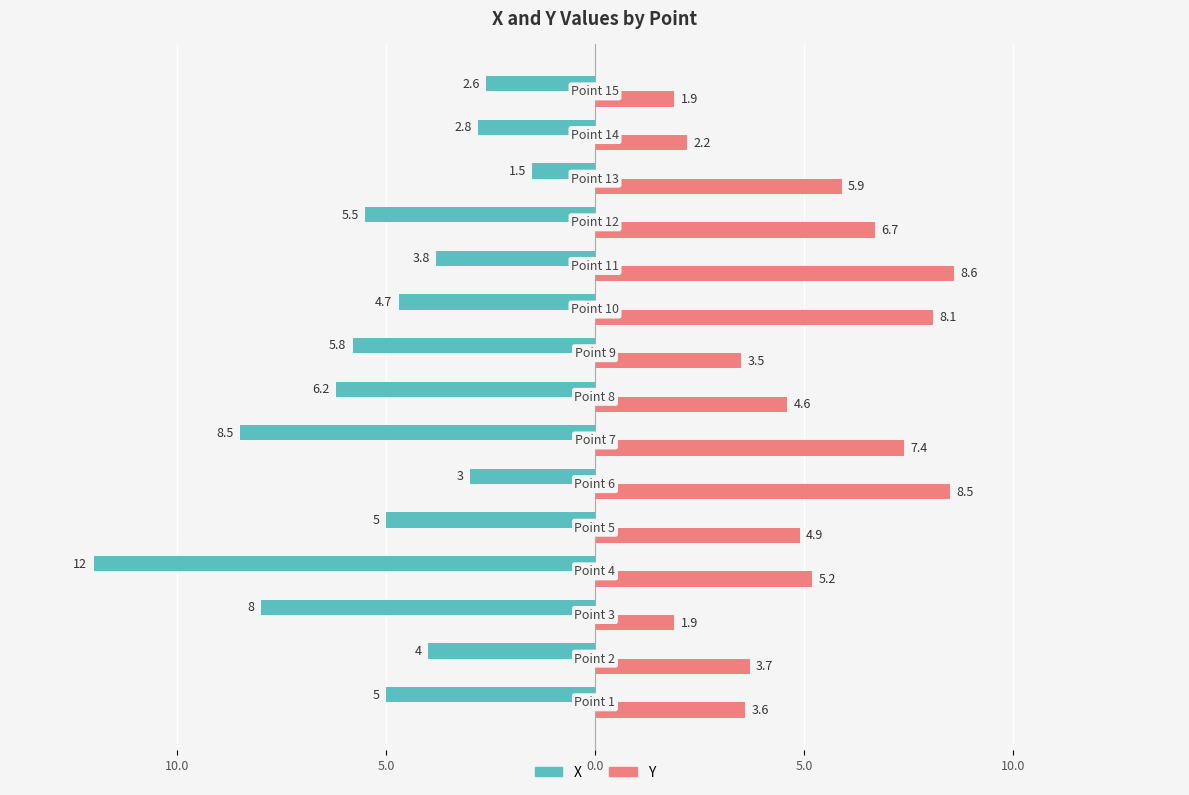

What are all the series names shown in the legend?

X, Y